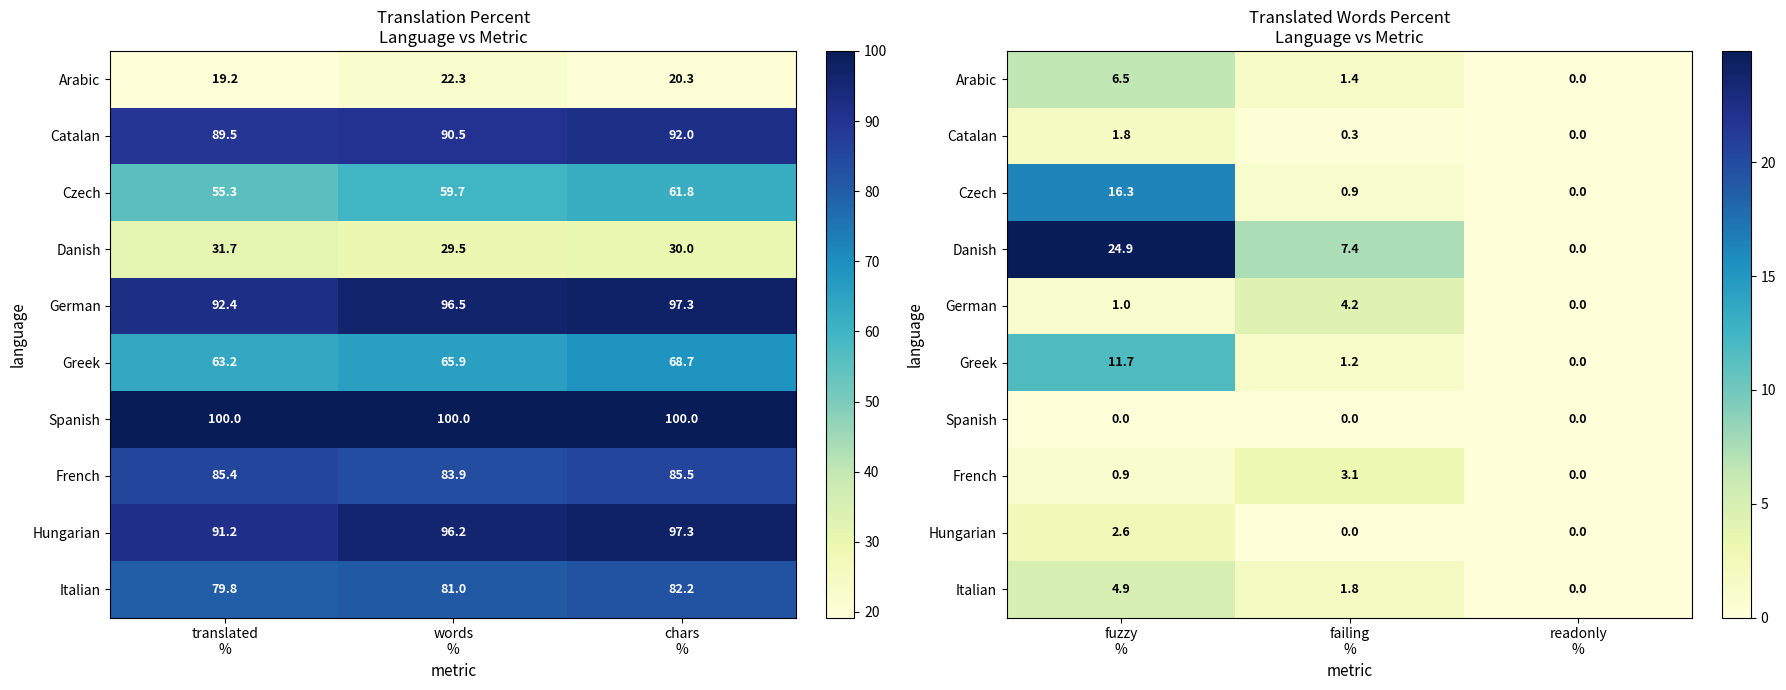

At which category does the chart reach its peak across all series?

fuzzy %